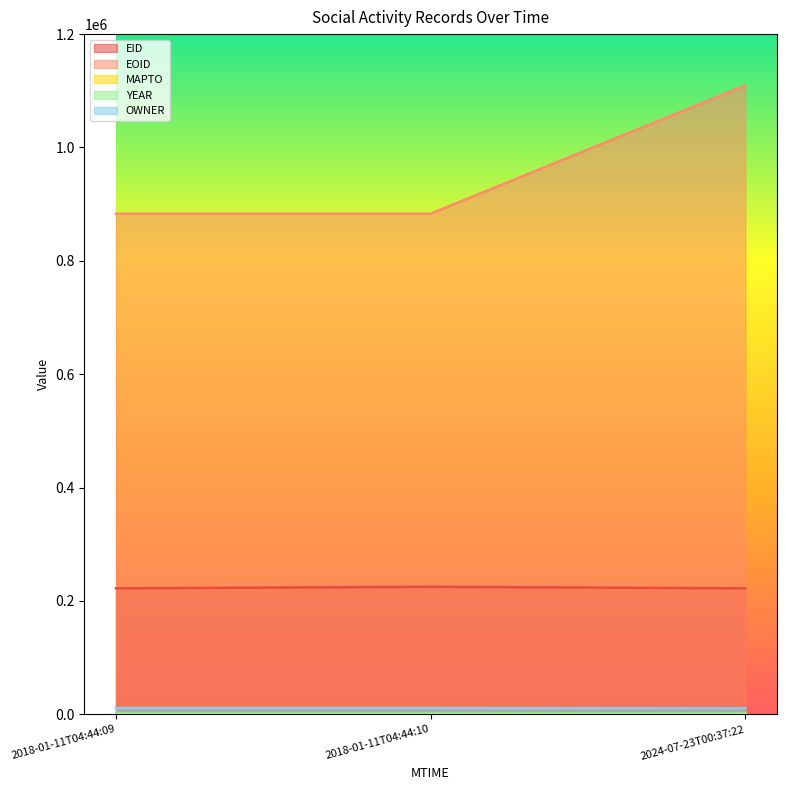

At which label does EID reach its minimum?

2018-01-11T04:44:09